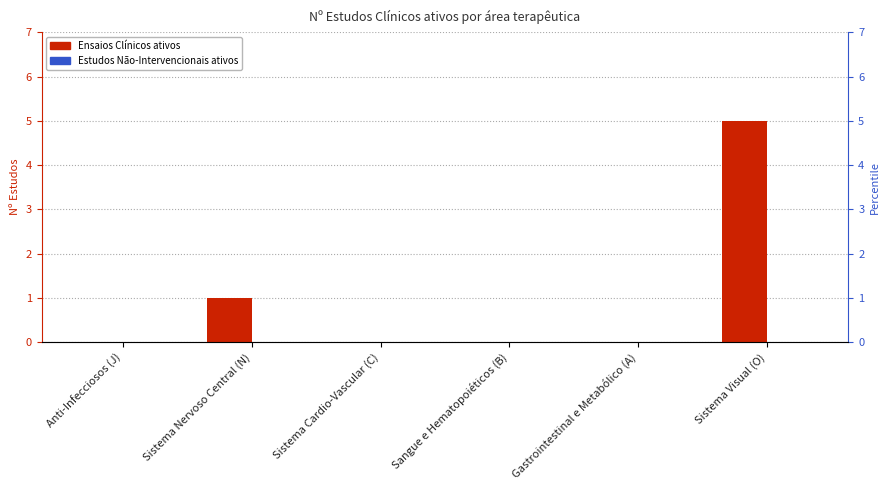

What is the sum of the Ensaios Clínicos ativos values at Sistema Nervoso Central (N) and Anti-Infecciosos (J)?

1